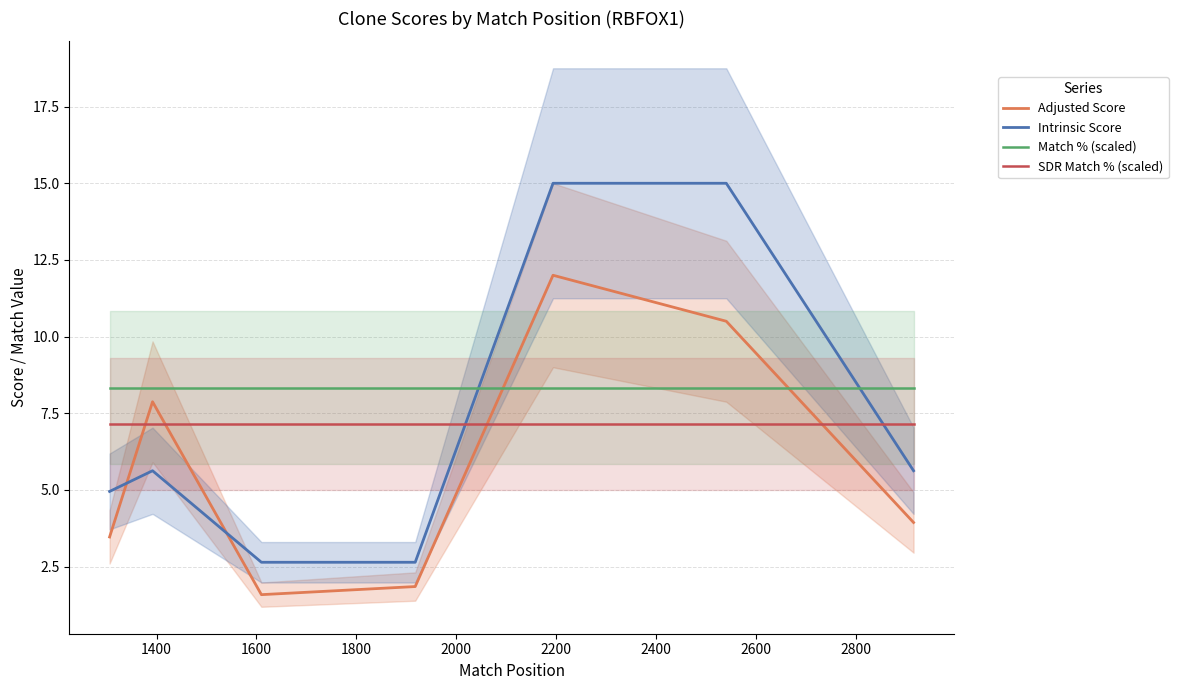

What is the lowest value of the SDR Match % (scaled) series?

7.1